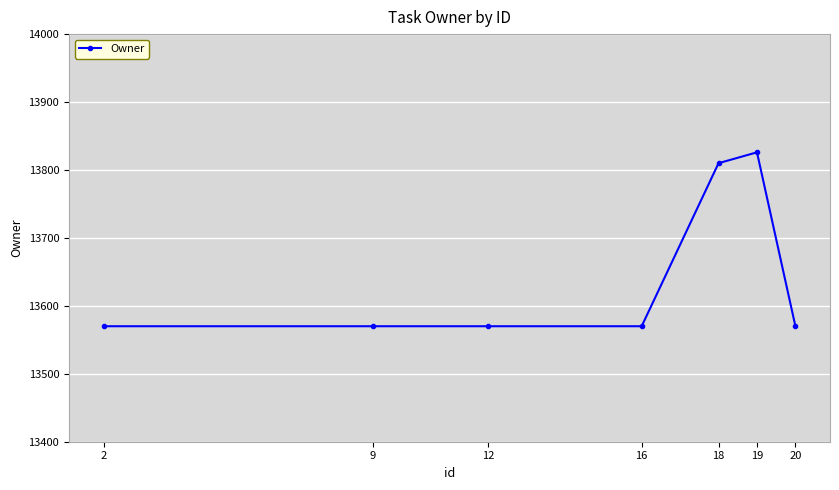

Reading left to right, what are all the values shown in this chart?

2=13570	9=13570	12=13570	16=13570	18=13810	19=13826	20=13570